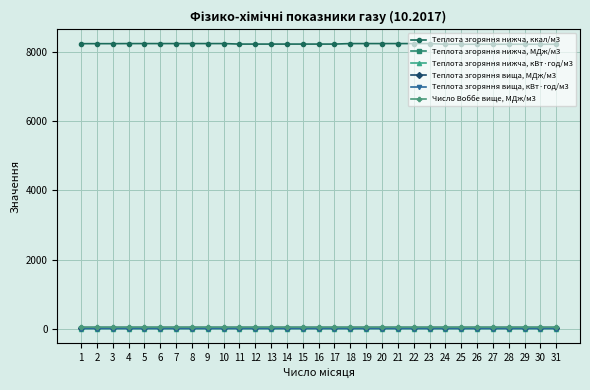

Is this an area chart (filled region under the line)?

No